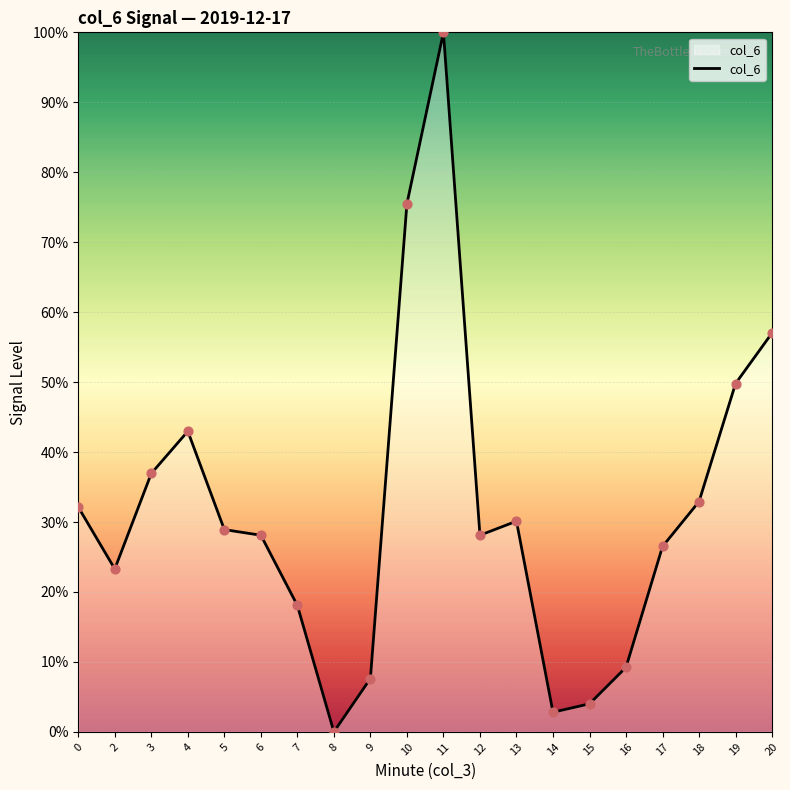

What is the ratio of the value at 19 to the value at 20?

0.9